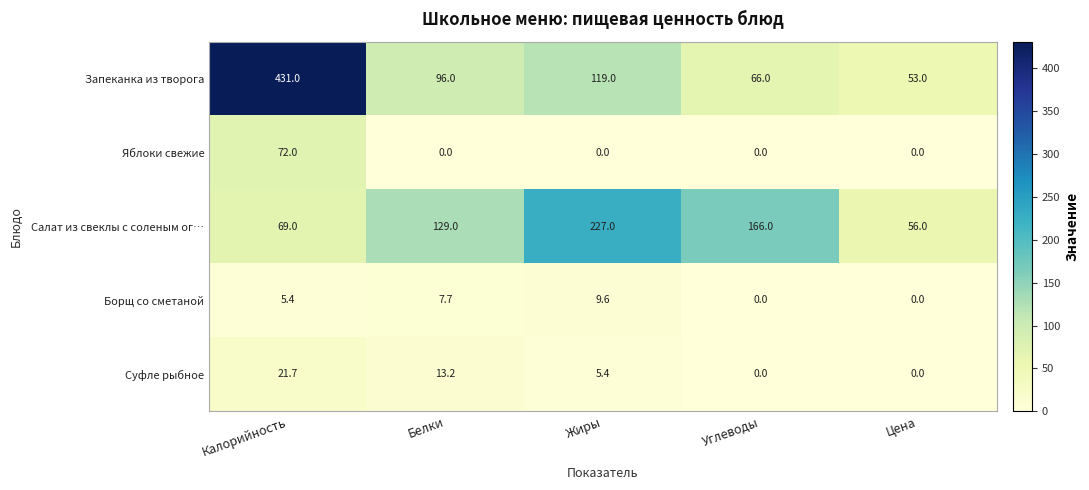

What is the maximum value shown in the chart?

431.0